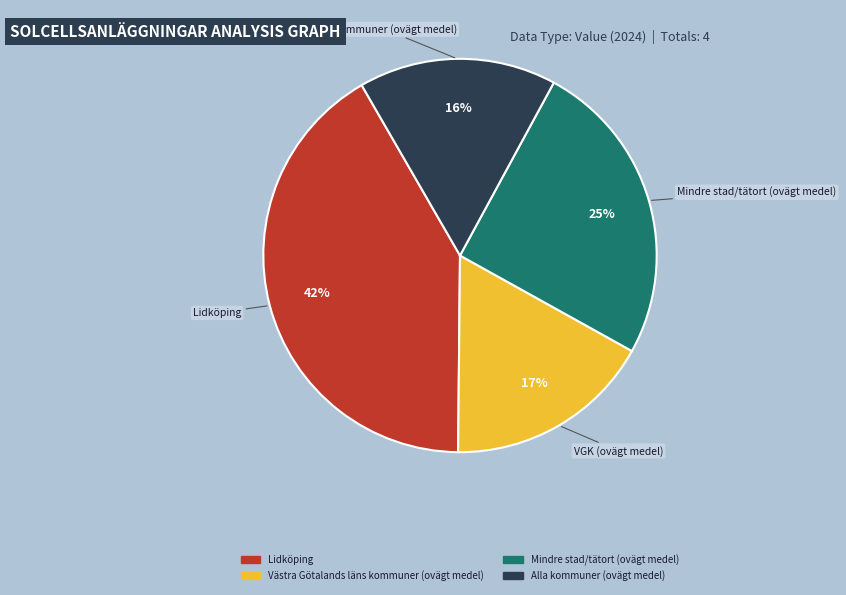

Which slice is the smallest?

Alla kommuner (ovägt medel)